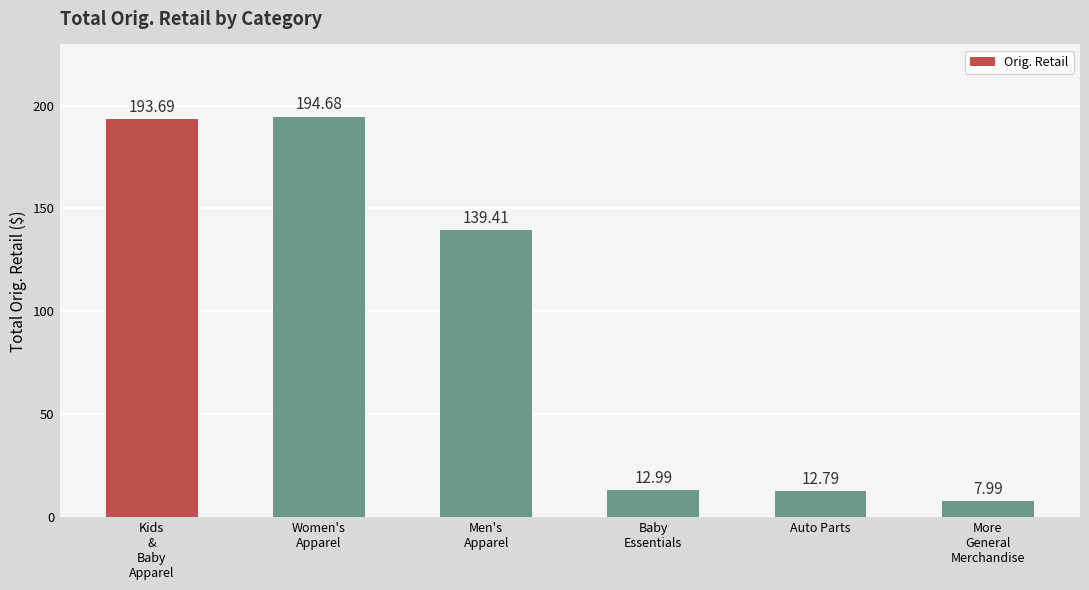

How many series are shown in this chart?

1